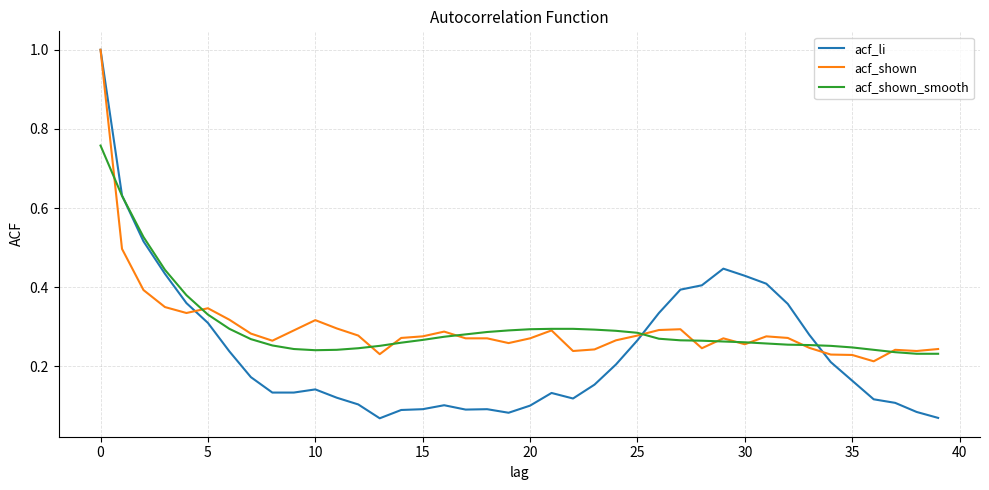

How many lines are shown in the chart?

3